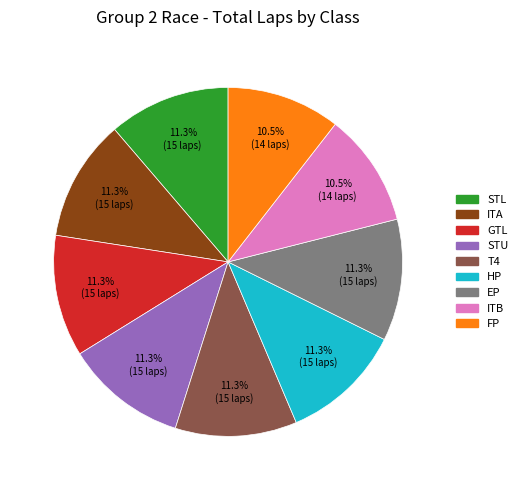

What portion of the pie excludes T4?

88.7%